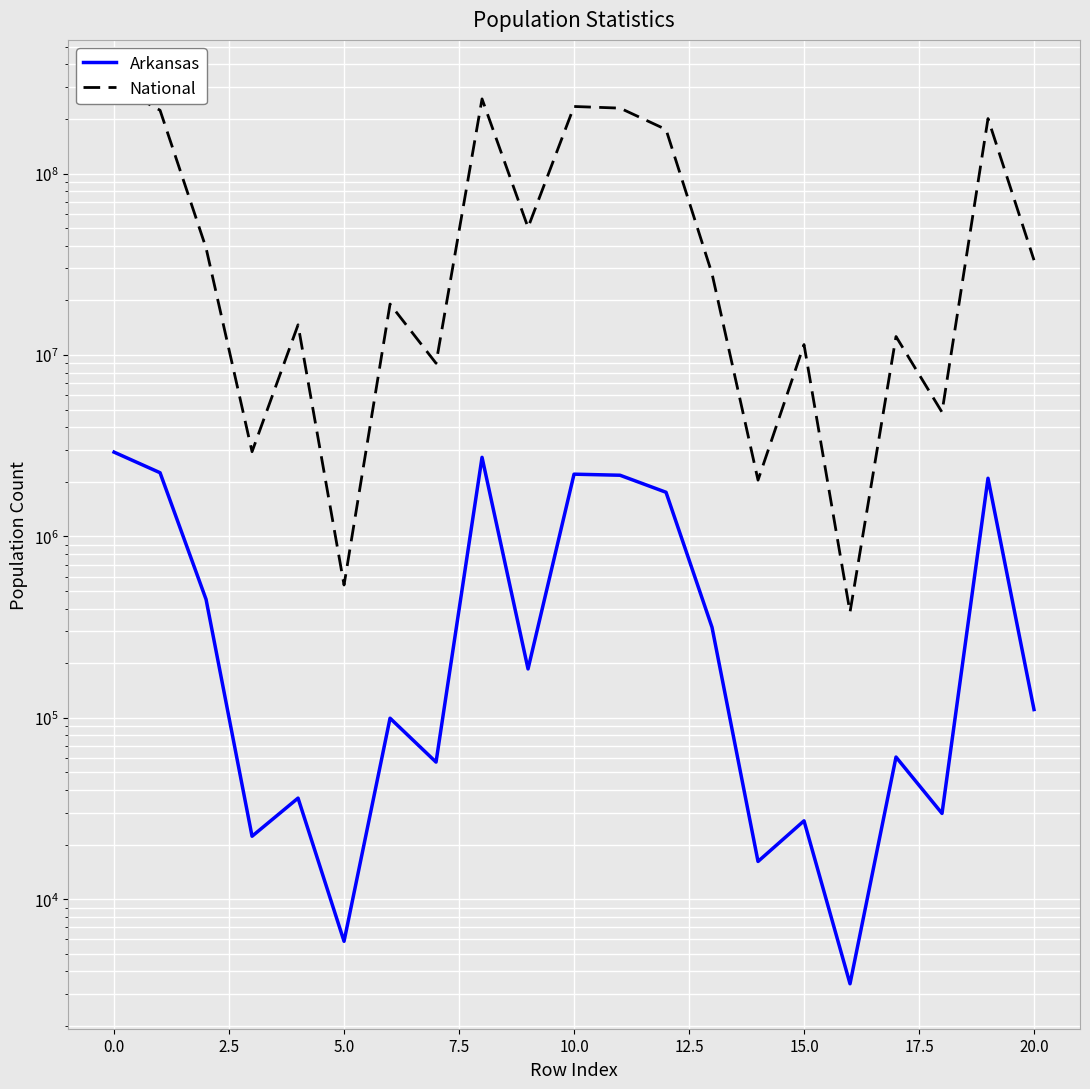

True or false: National and Arkansas cross at least once.

False